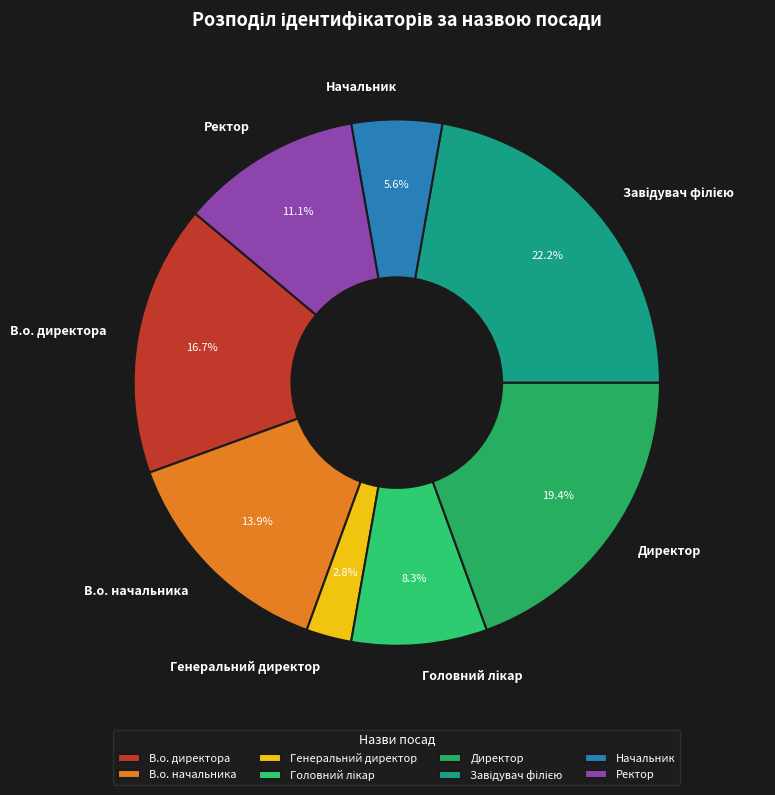

To the nearest percent, what is the difference between the largest and smallest slice percentages?

19%